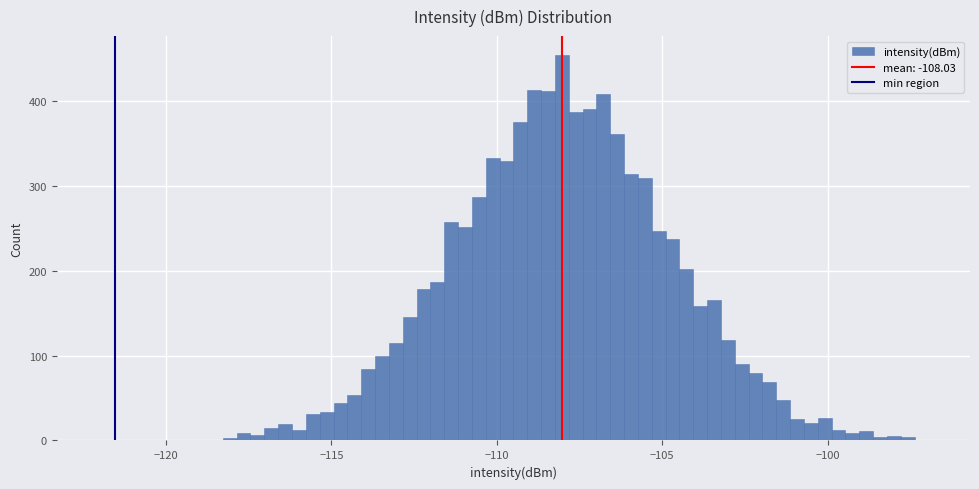

Around what value on the x-axis is the tallest bar? Give the approximate position of its centre, as read against the axis.

-108.0